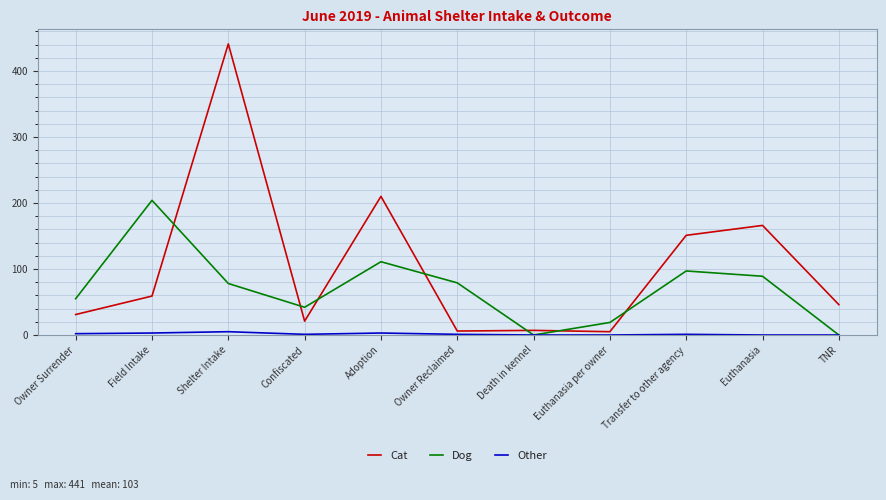

Between Death in kennel and Euthanasia, which series saw the biggest shift?

Cat